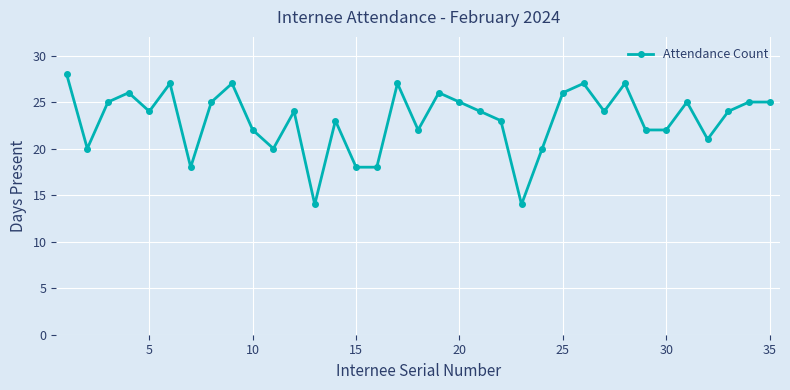

How many categories are shown in the chart?

35